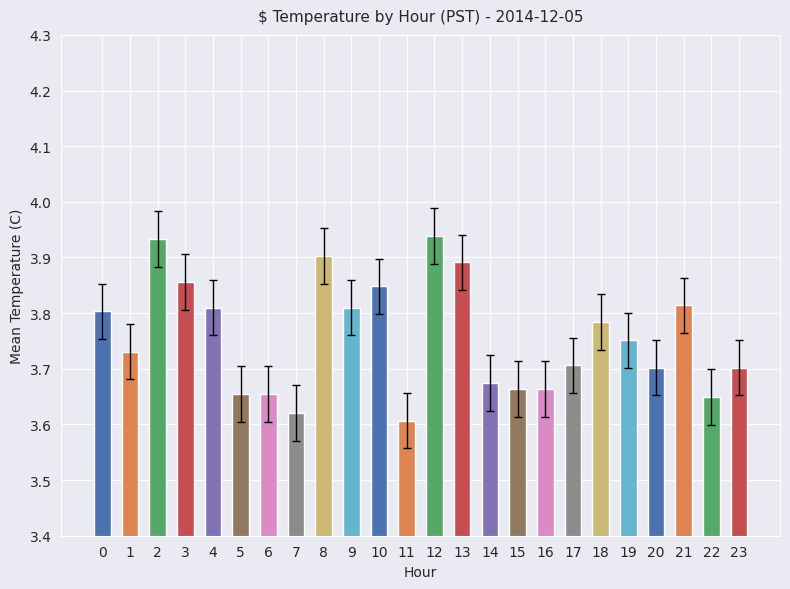

Are the bars grouped side by side (vs. stacked)?

No